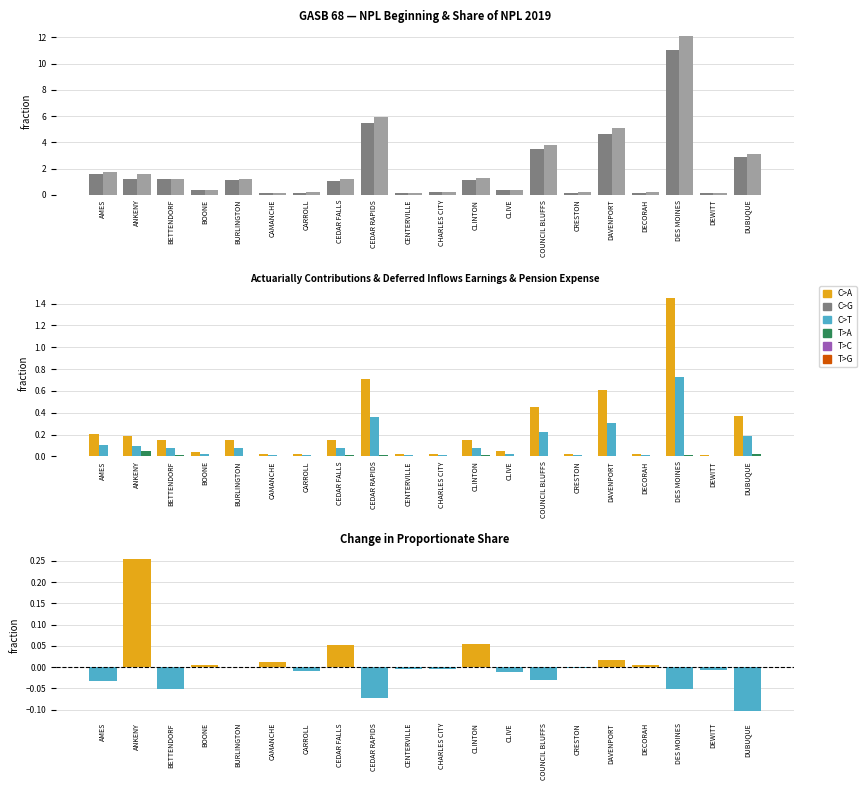

What is the highest value of the NPL Beginning series?

11.0